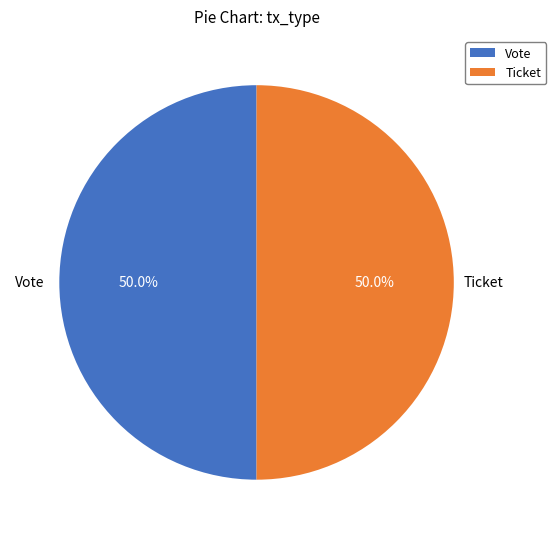

Combined, what portion of the pie is Ticket and Vote?

100.0%